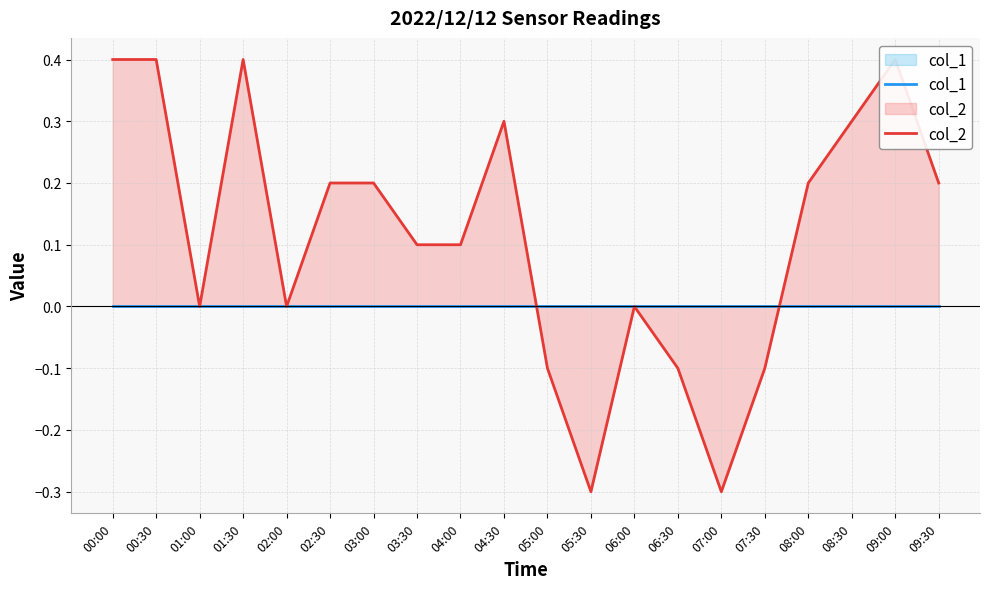

At which label does col_2 first exceed 0?

00:00